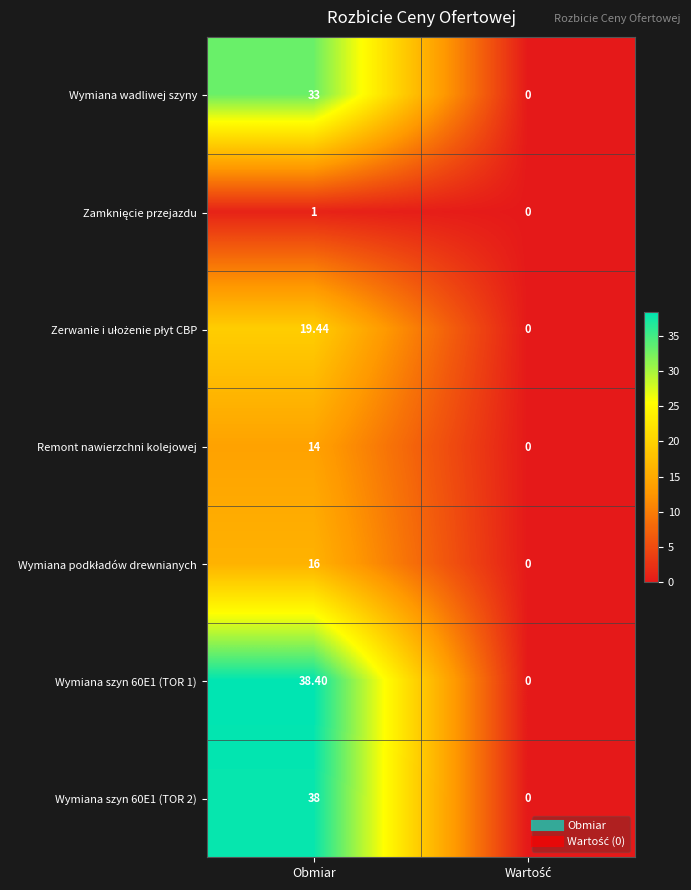

Which category has the highest value across all series?

Obmiar